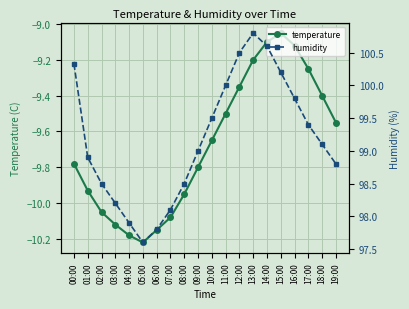

What is the minimum value shown in the chart?

-10.2